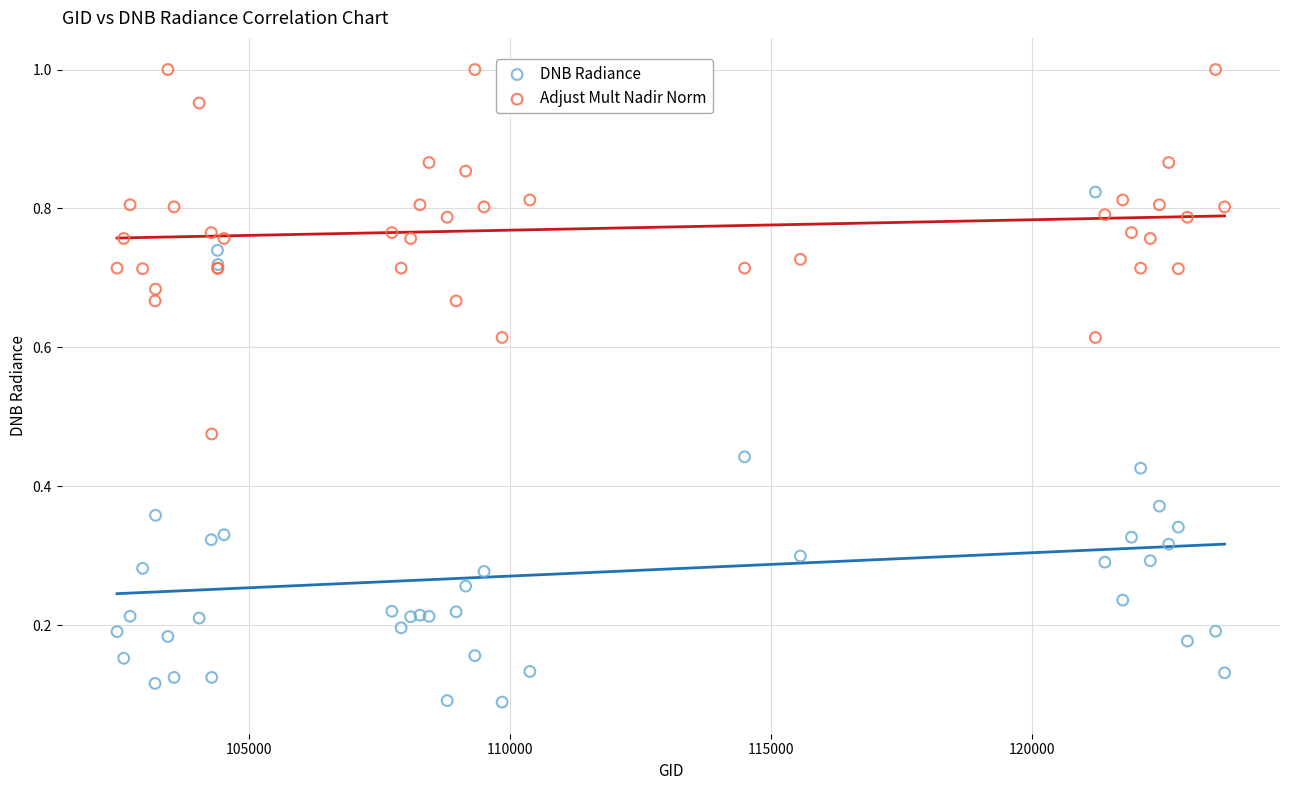

Which series reaches the maximum Y coordinate?

Adjust Mult Nadir Norm